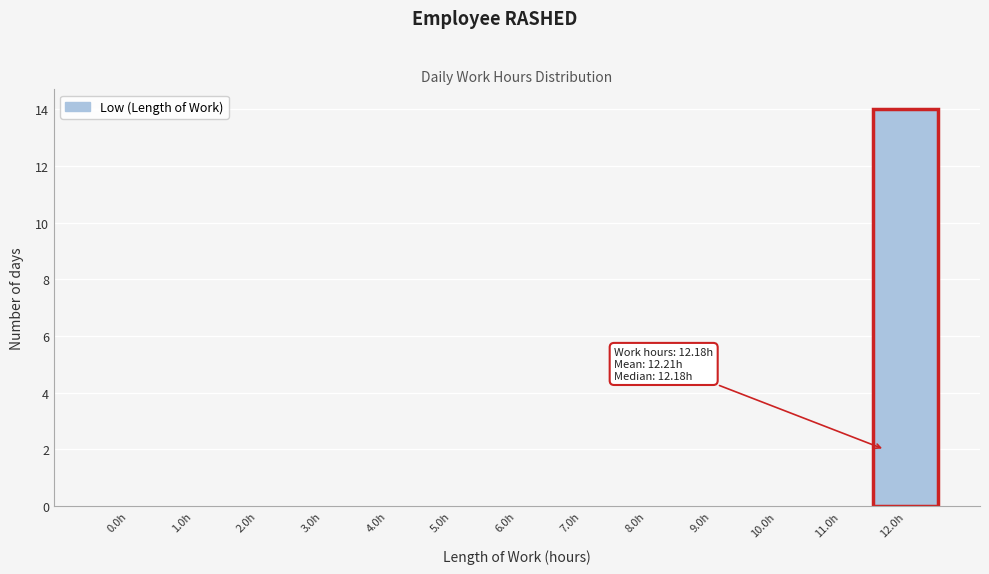

Reading right to left, extract all data points from this chart.

12.0h=14	11.0h=0	10.0h=0	9.0h=0	8.0h=0	7.0h=0	6.0h=0	5.0h=0	4.0h=0	3.0h=0	2.0h=0	1.0h=0	0.0h=0